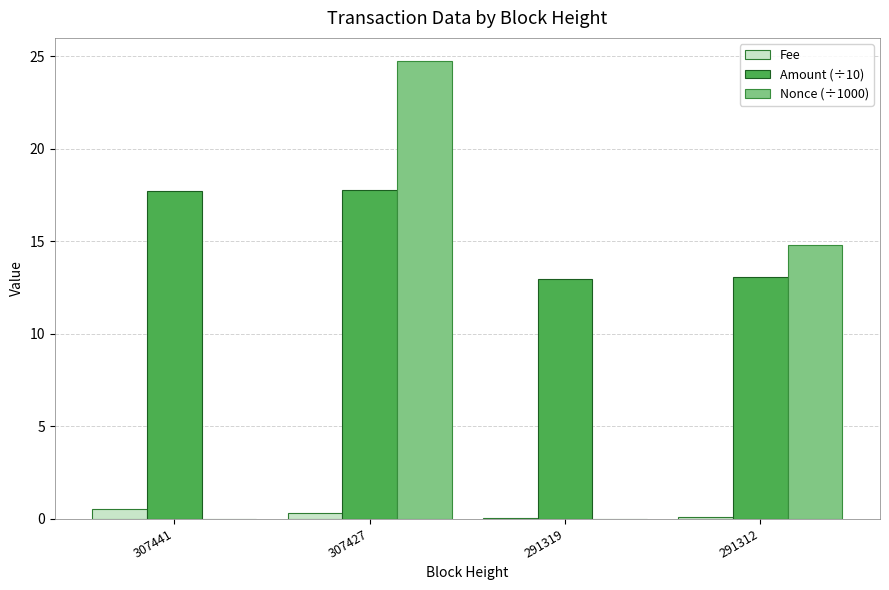

Is the value of Fee at 291312 greater than the value of Amount (÷10) at 291319?

No